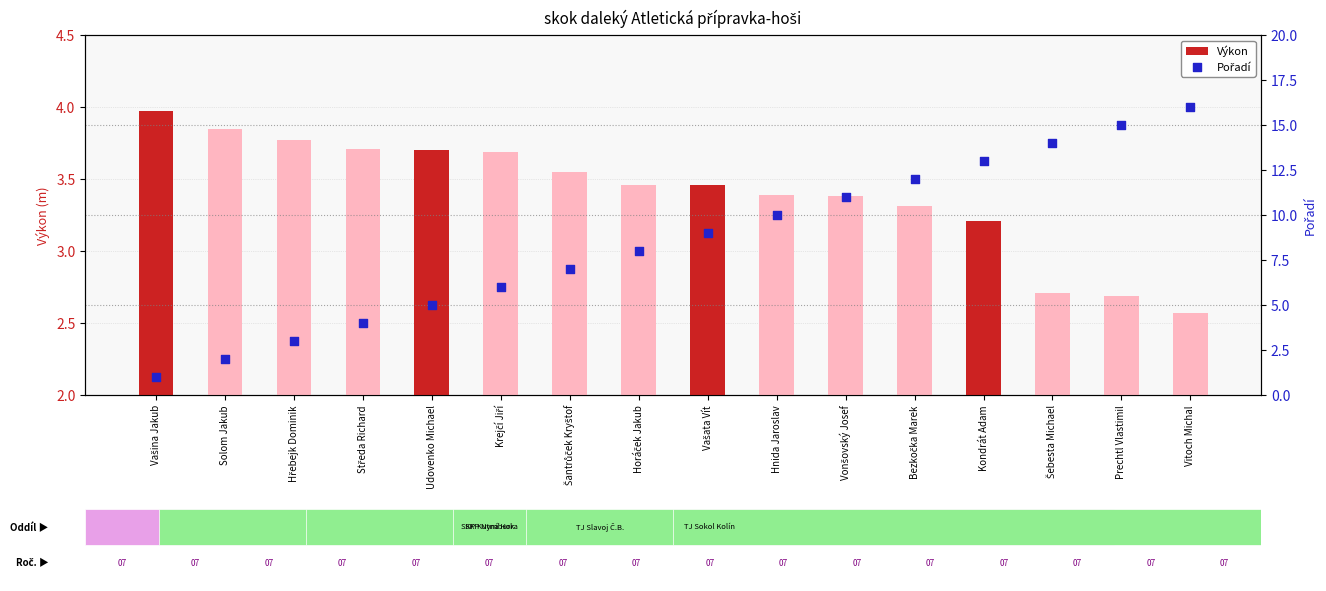

Which series has the largest Y range (max minus min)?

Pořadí